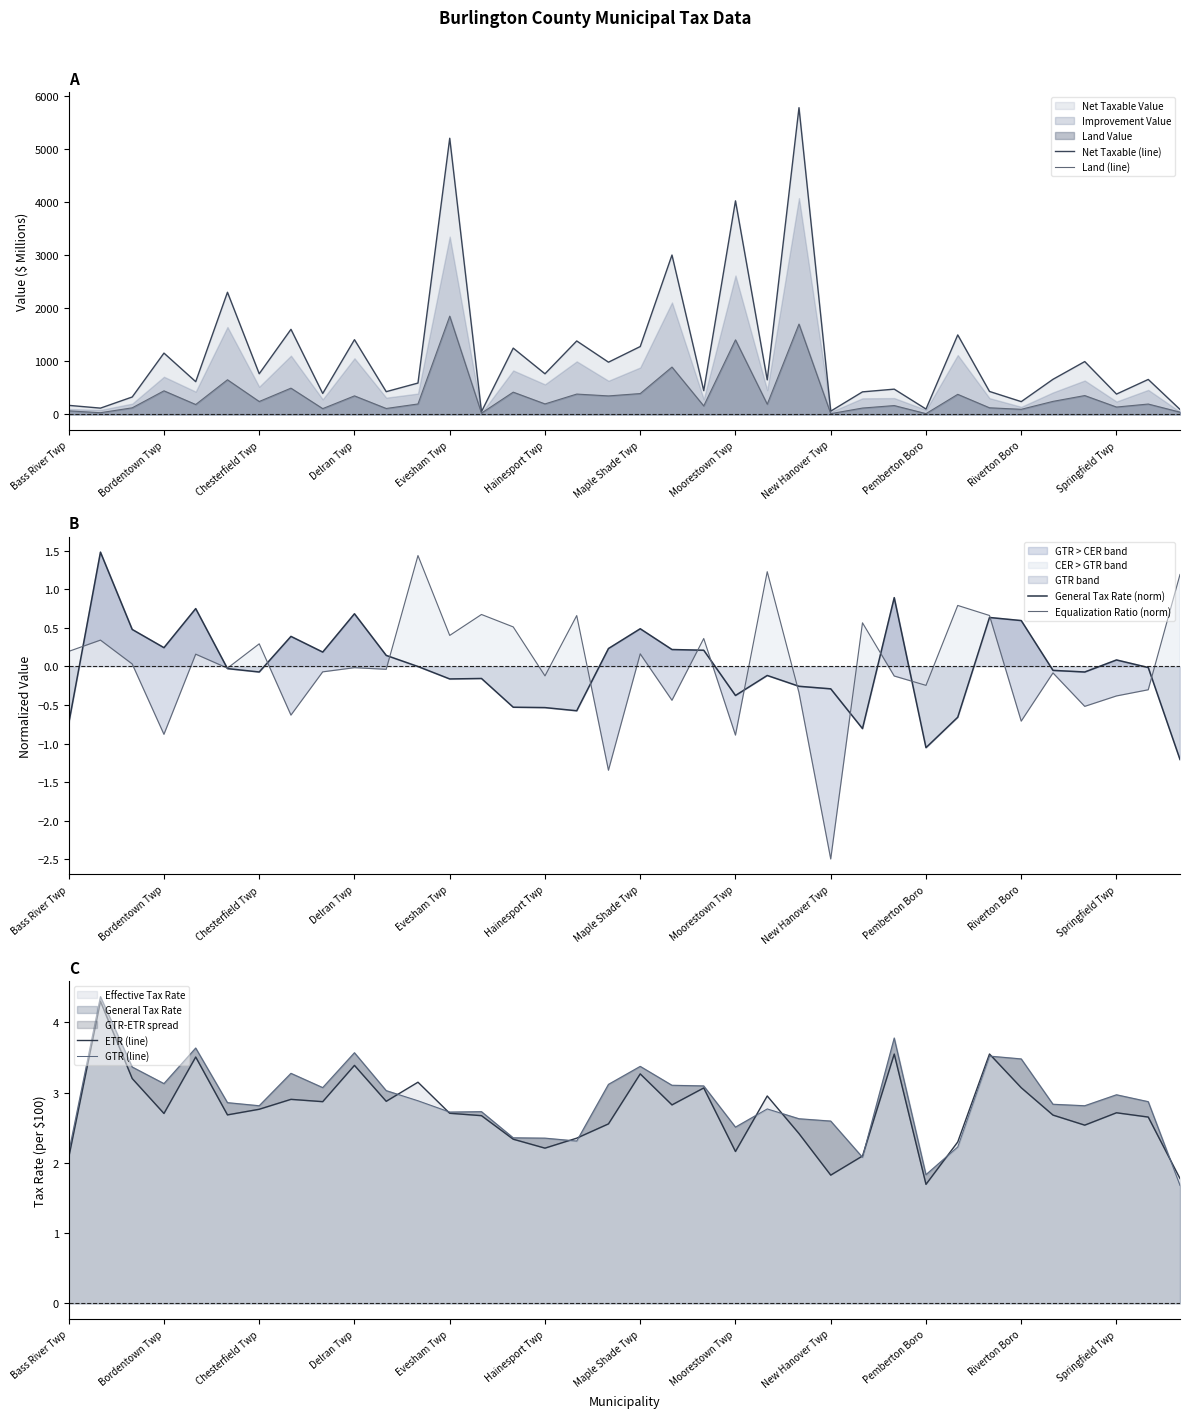

What is the highest value of the Net Taxable (line) series?

5778.8